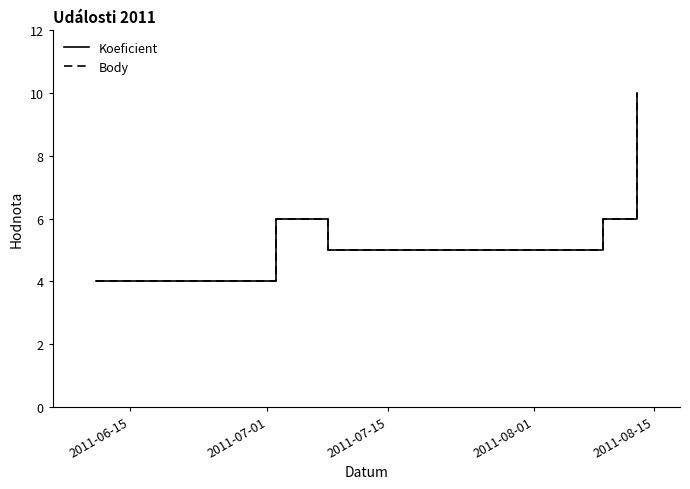

True or false: Koeficient and Body intersect in this chart.

False